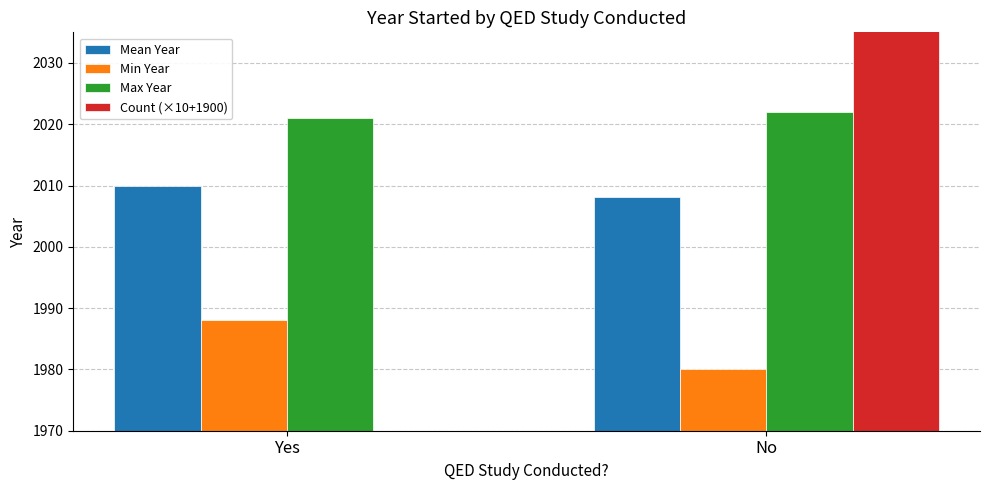

At No, list the series in order from smallest to largest.

Min Year, Mean Year, Max Year, Count (×10+1900)